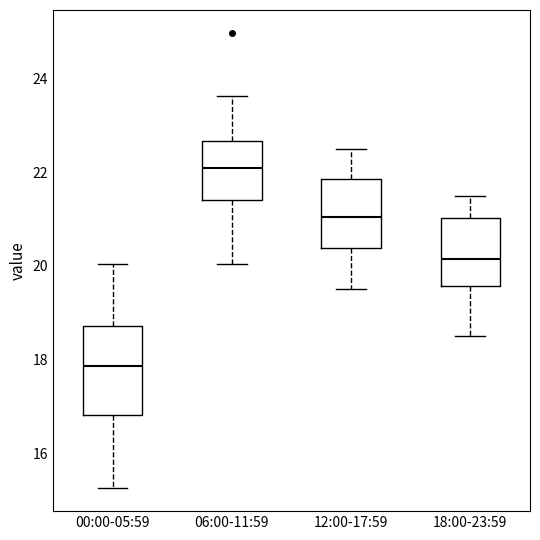

Where does the median line of the box for 12:00-17:59 sit on the y-axis? The values are not printed on the chart, so give them approximately, as read against the axis.

21.0